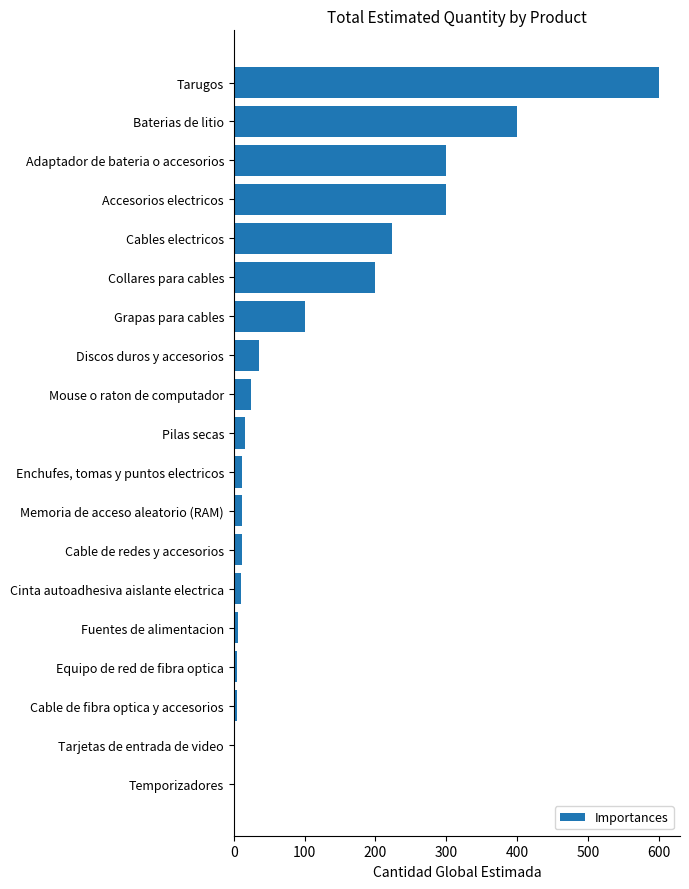

Which has a higher value, Enchufes, tomas y puntos electricos or Grapas para cables?

Grapas para cables